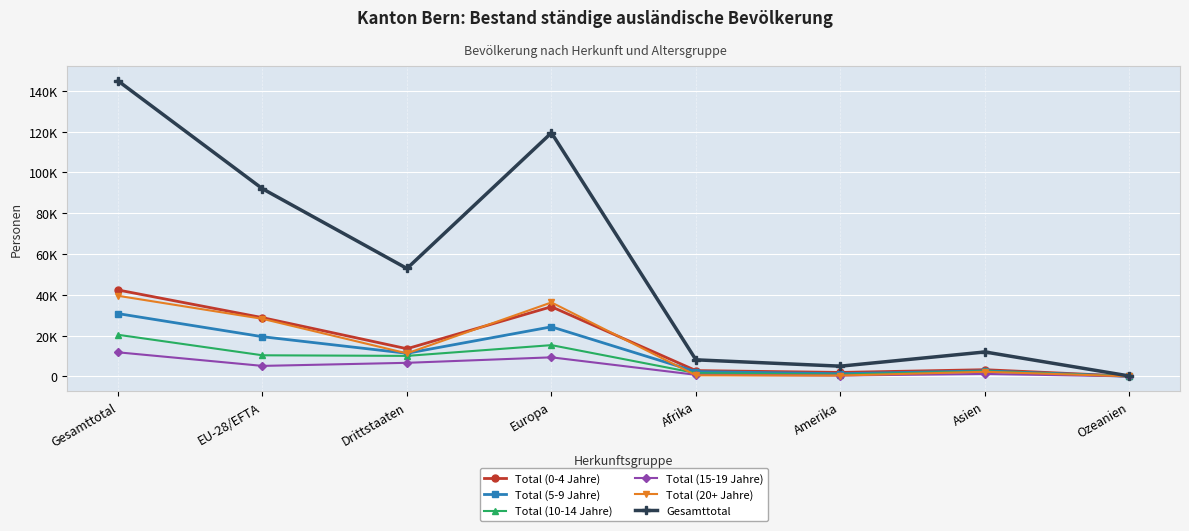

What is the label of the 4th point from the right?

Afrika